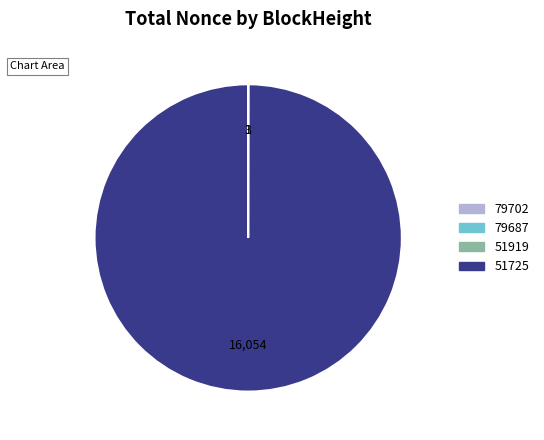

Which slice represents more than half of the pie?

51725